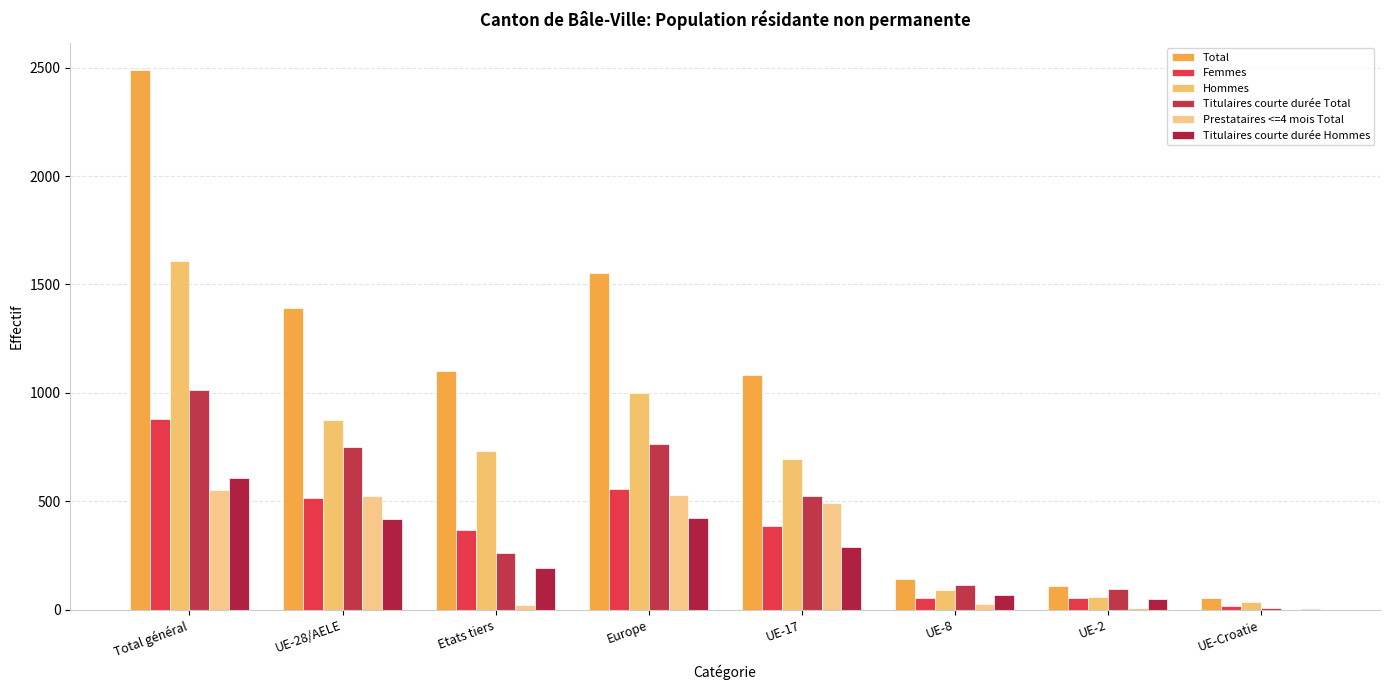

The value of Titulaires courte durée Hommes at UE-2 is 50. True or false?

True